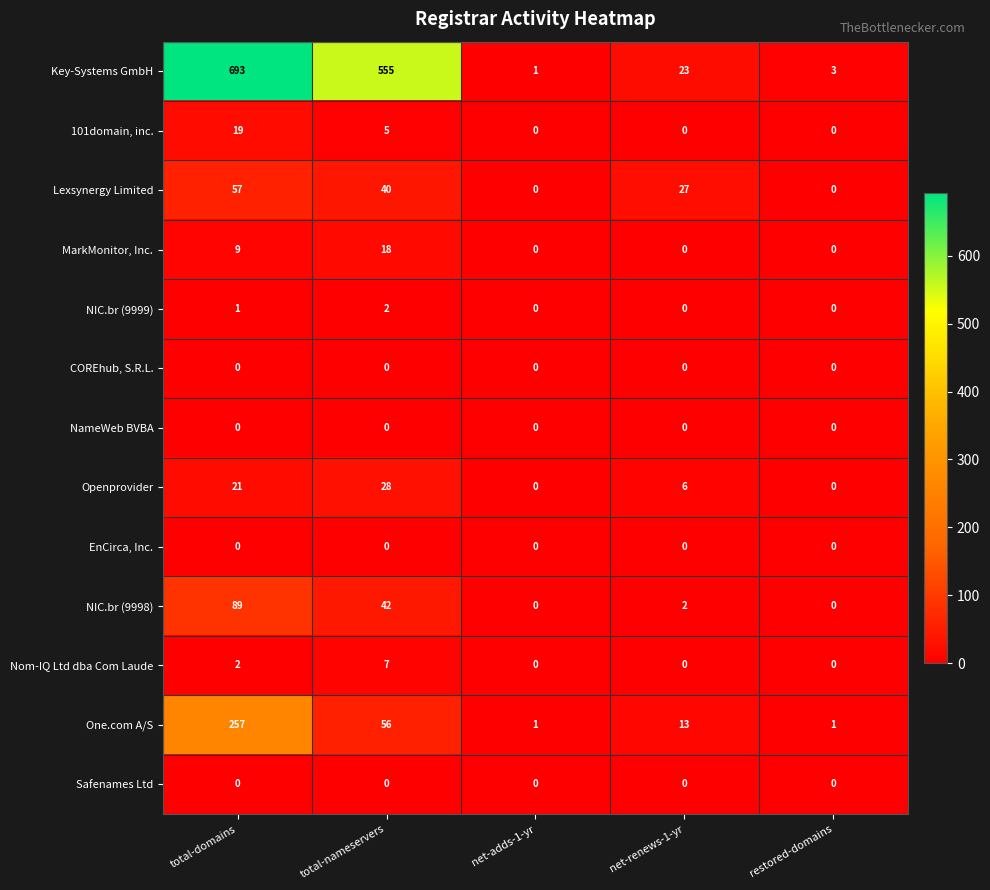

True or false: NIC.br (9999) has a value of 0 at restored-domains.

True